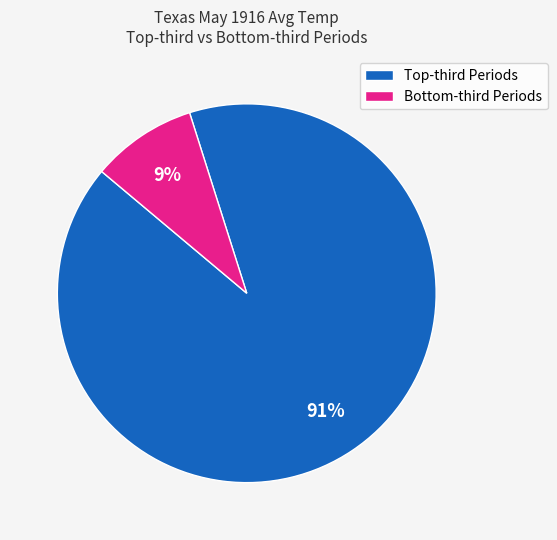

Which category has the biggest portion of the pie?

Top-third Periods